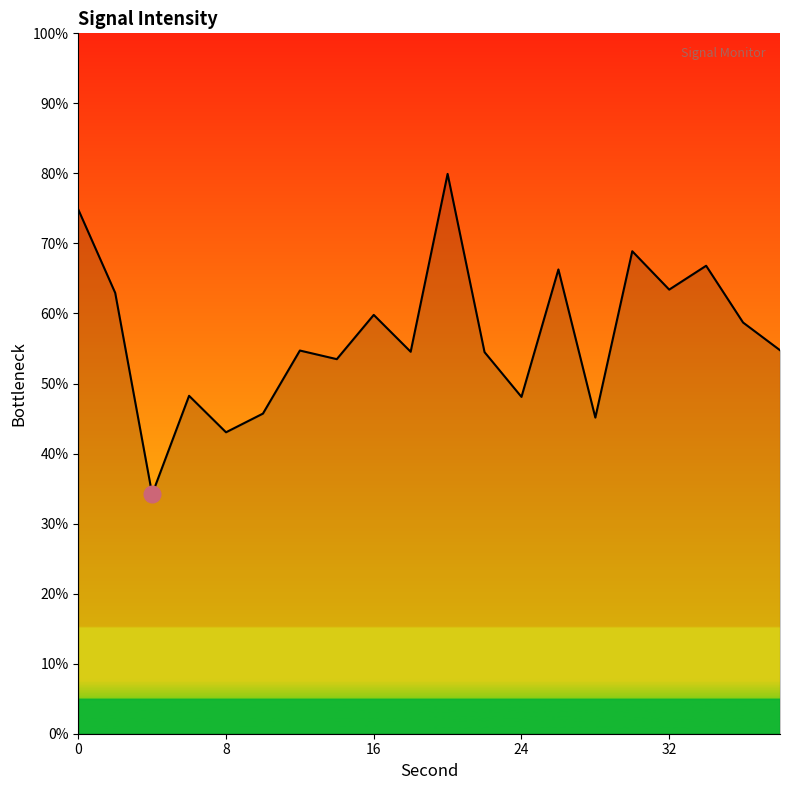

What is the difference between the maximum and minimum values?

45.7